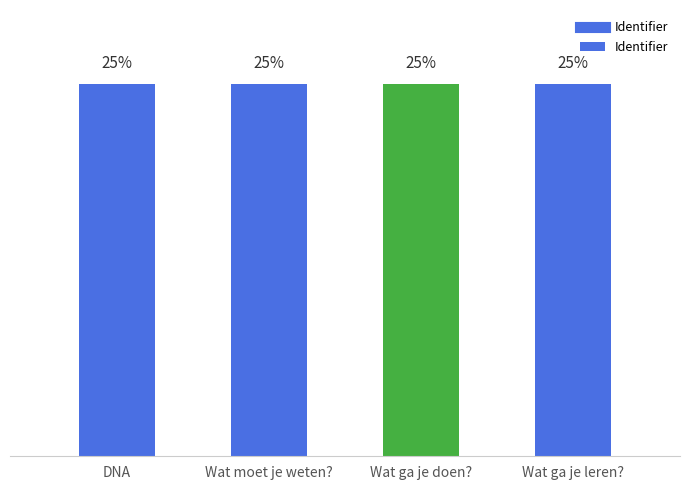

At which label does the data first exceed 25?

Wat ga je doen?